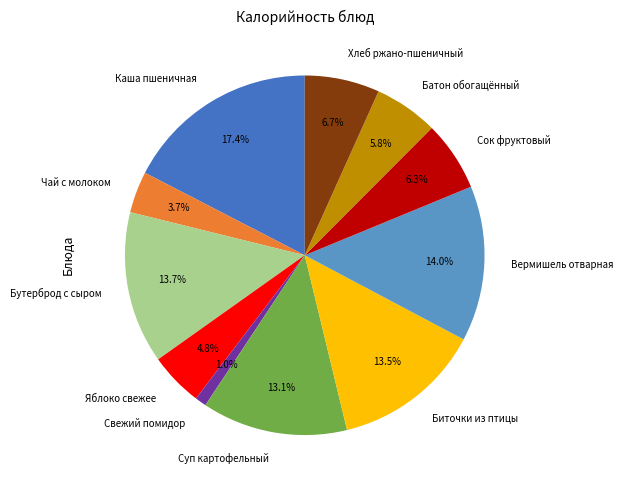

The Каша пшеничная slice represents 31% of the pie. True or false?

False